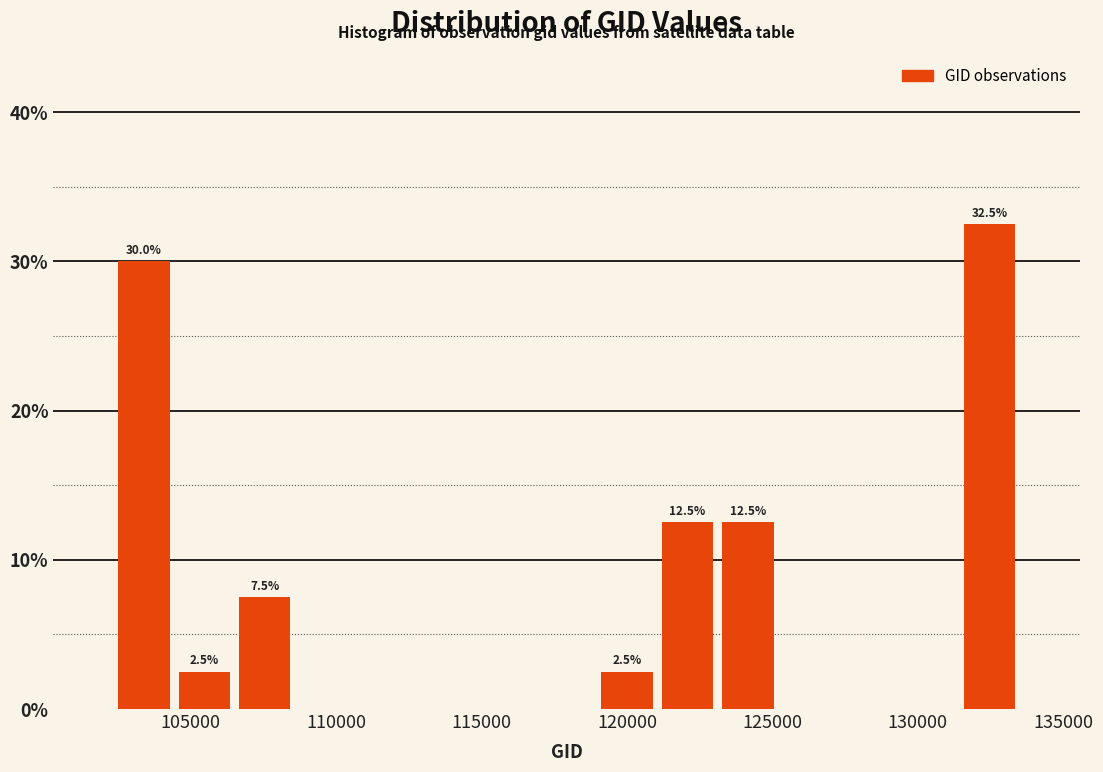

Over which range of the x-axis is the bar tallest?

131500 to 133500